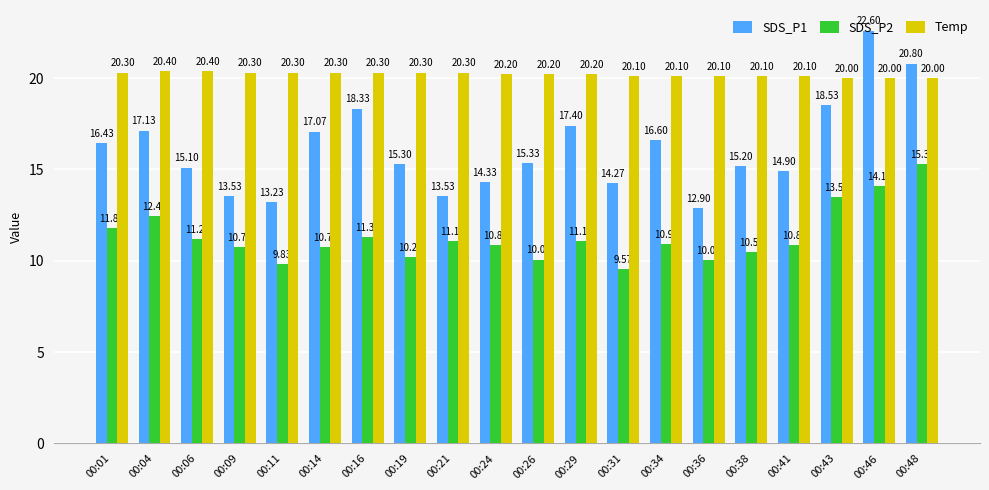

What is the difference between the maximum and minimum values in the Temp series?

0.4